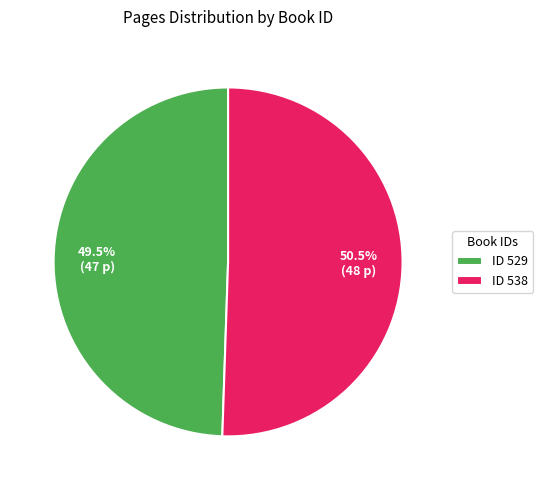

Rank the categories by value from lowest to highest.

ID 529, ID 538